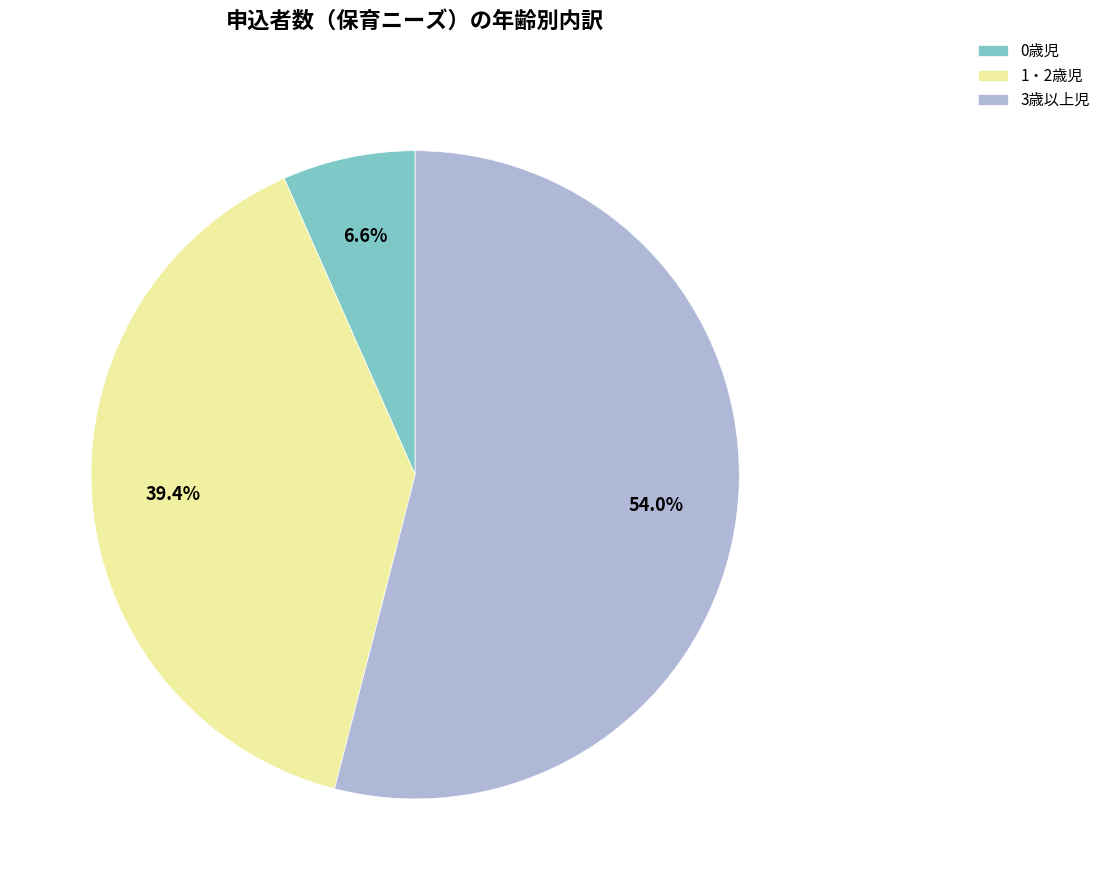

To the nearest percent, what percentage of the pie is 3歳以上児?

54%